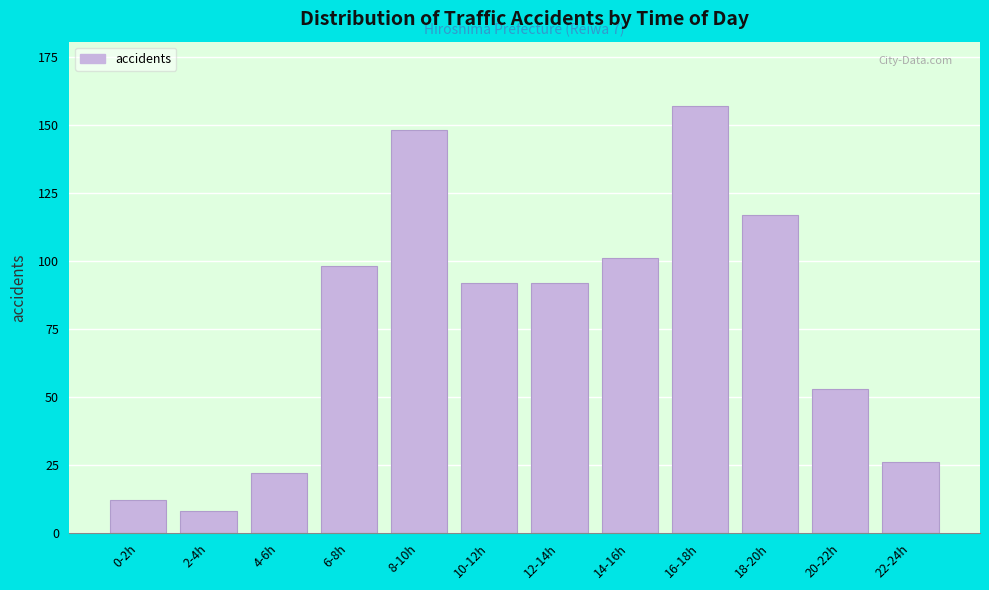

Reading right to left, what are all the values shown in this chart?

22-24h=26	20-22h=53	18-20h=117	16-18h=157	14-16h=101	12-14h=92	10-12h=92	8-10h=148	6-8h=98	4-6h=22	2-4h=8	0-2h=12